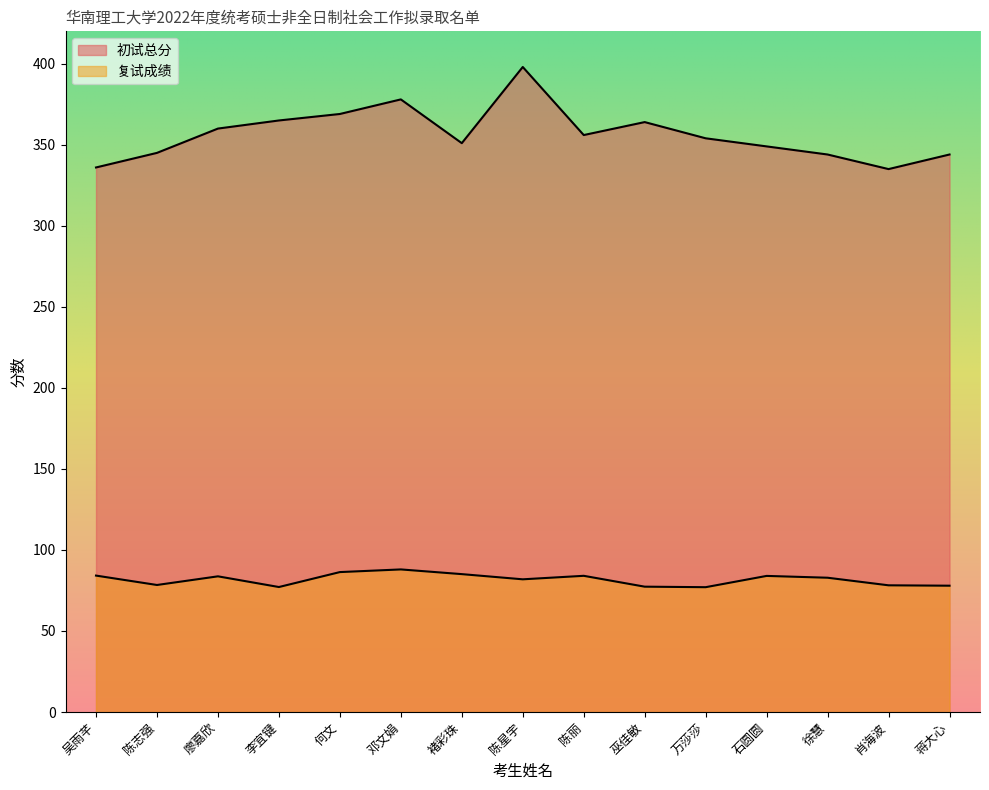

How many data points in 复试成绩 are less than 82?

7